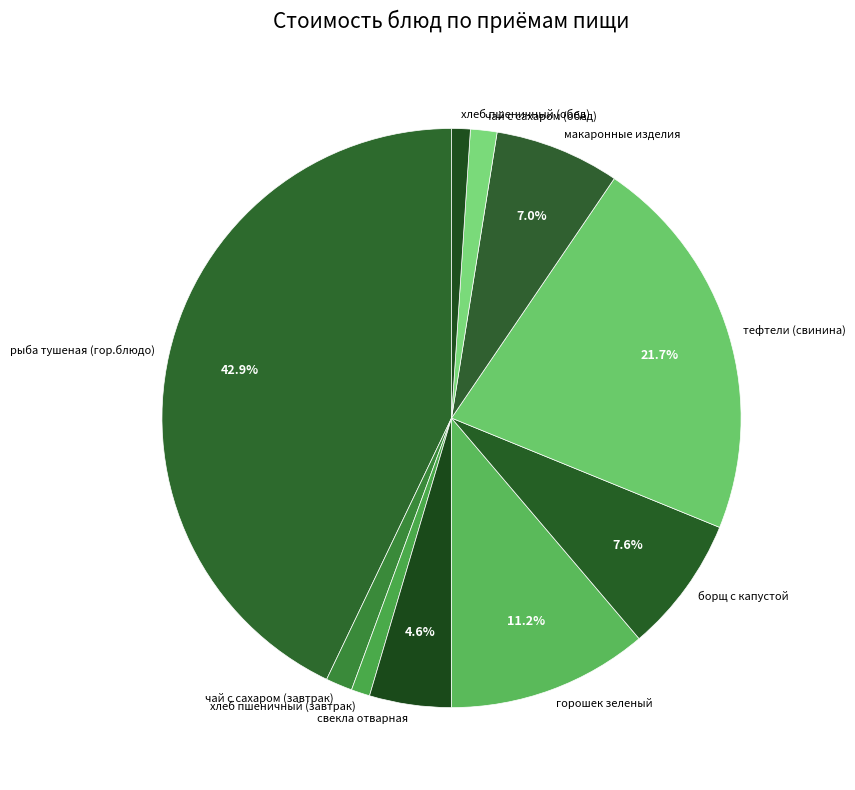

Does борщ с капустой represent more than half of the total?

No